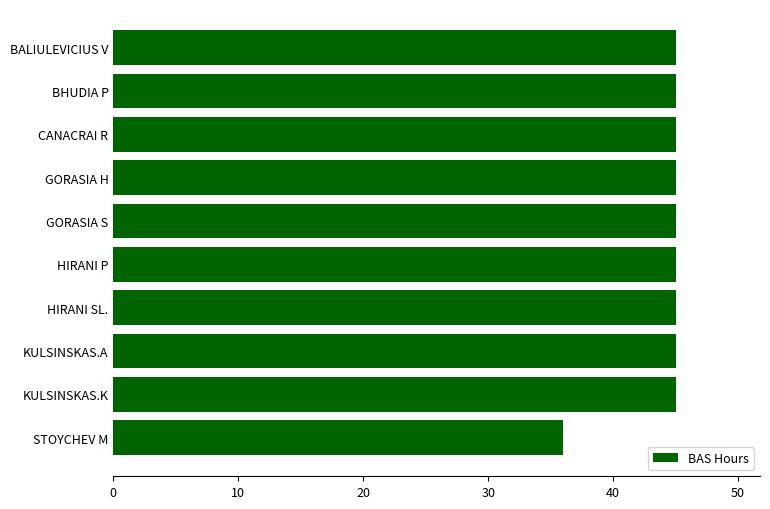

Where is the data nearest to the value 40?

STOYCHEV M